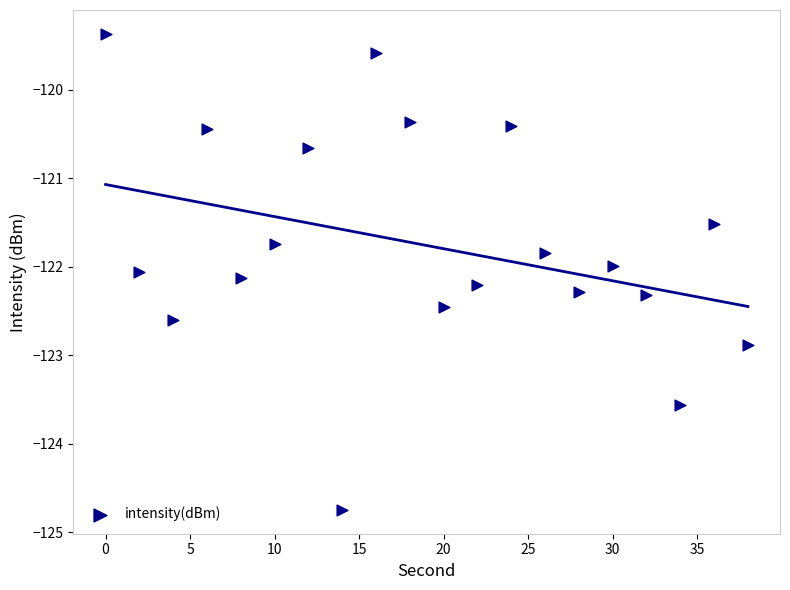

What is the range of X values (max minus min)?

38.0